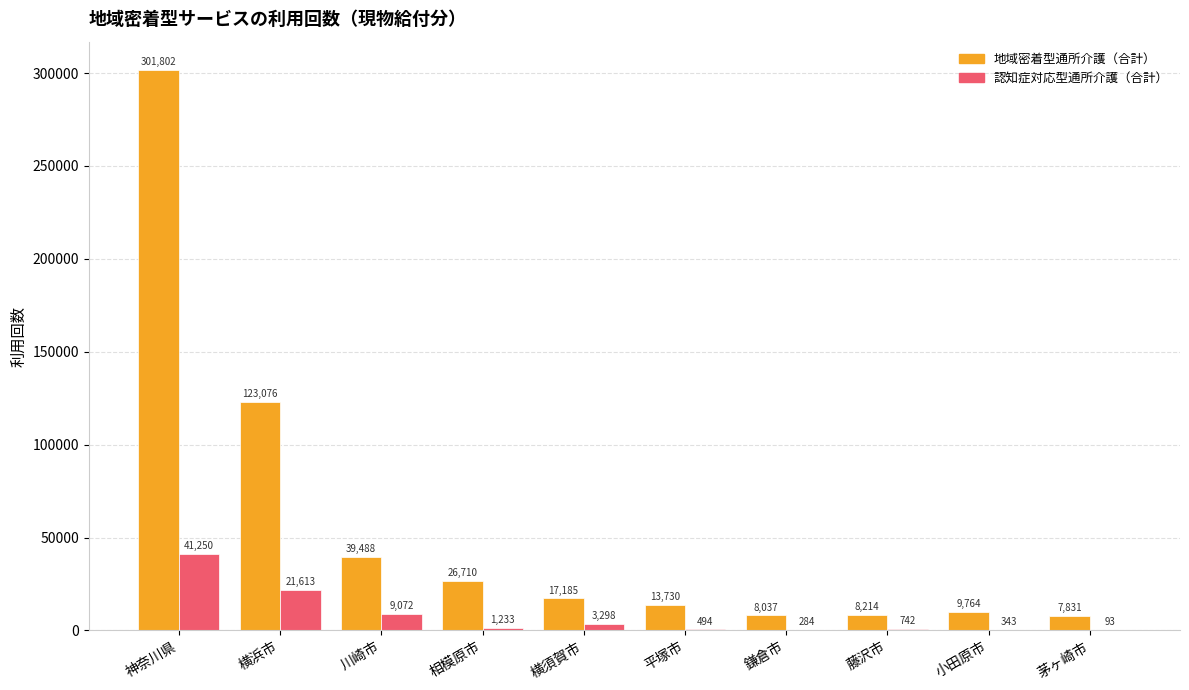

Which series changed the most between 小田原市 and 茅ヶ崎市?

地域密着型通所介護（合計）